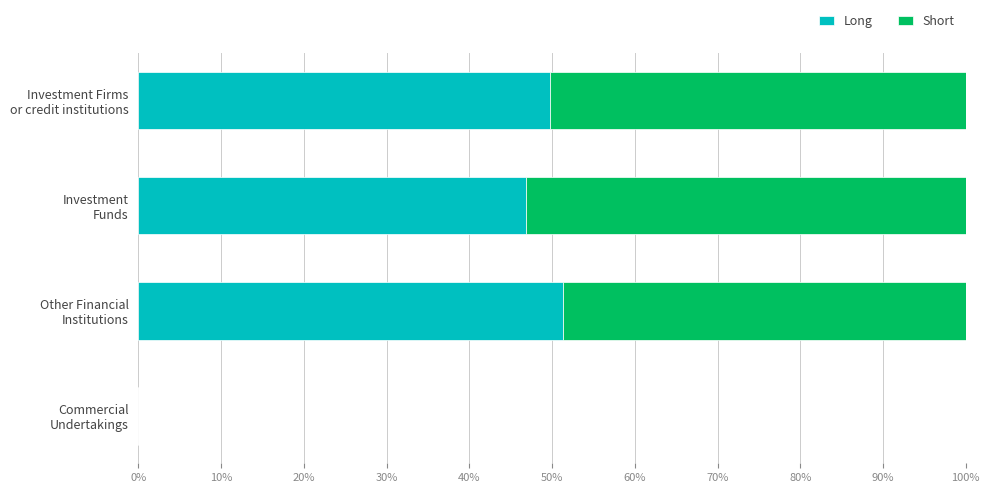

What position from the left is Investment Firms or credit institutions?

1